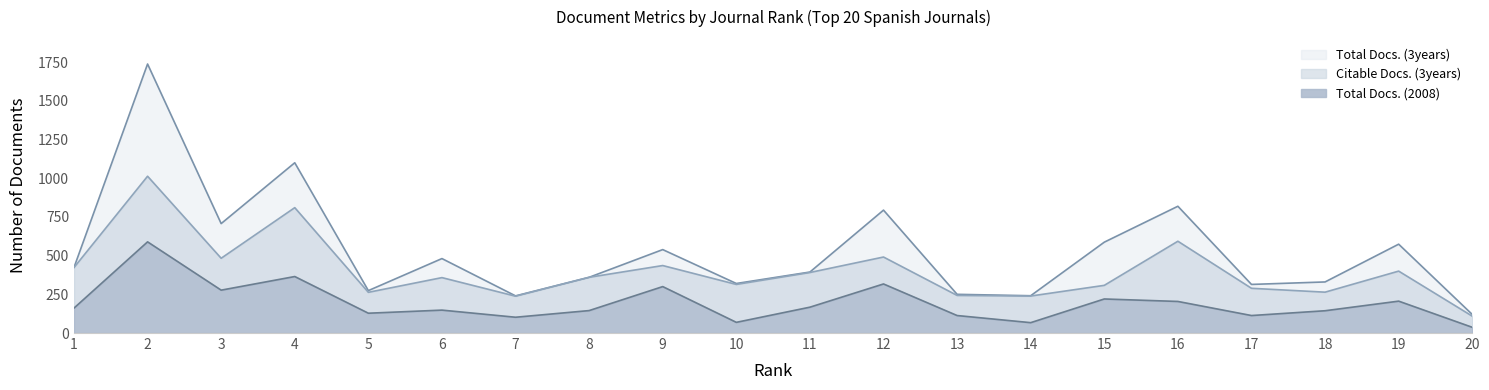

The Total Docs. (2008) series shows 59 at 20. True or false?

False